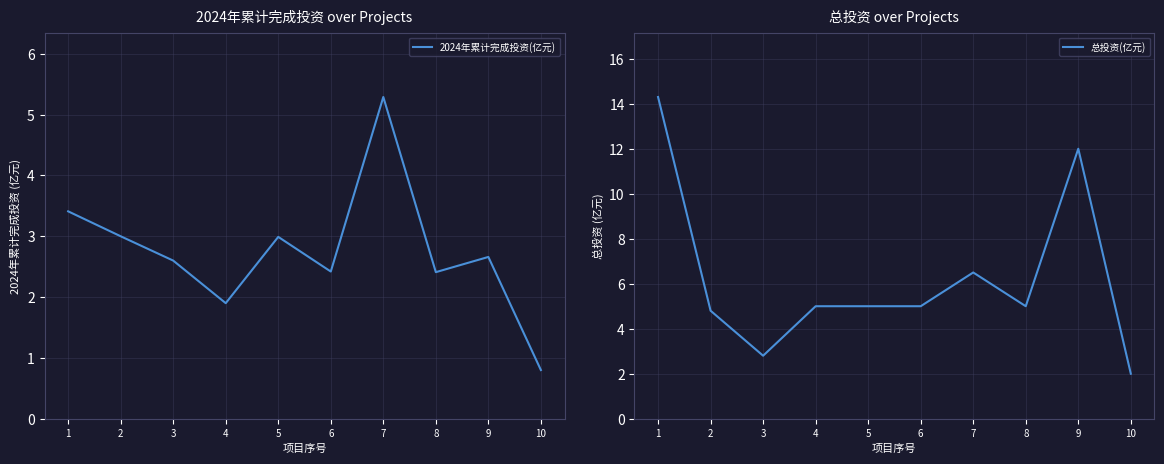

What is the sum of all 2024年累计完成投资(亿元) values?

27.5